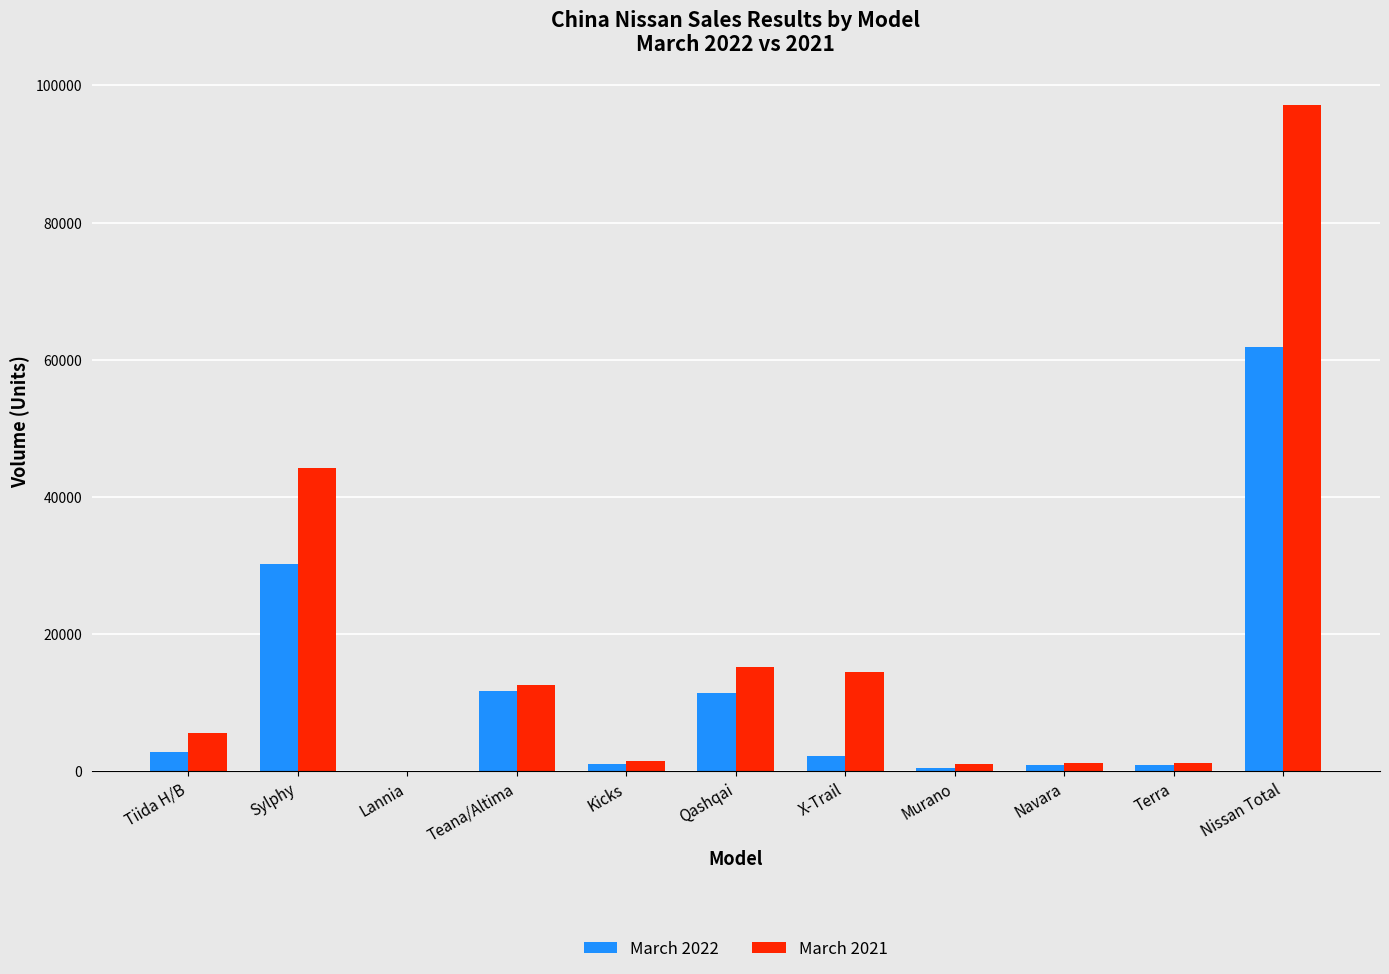

True or false: March 2021 has a value of 71127 at Sylphy.

False